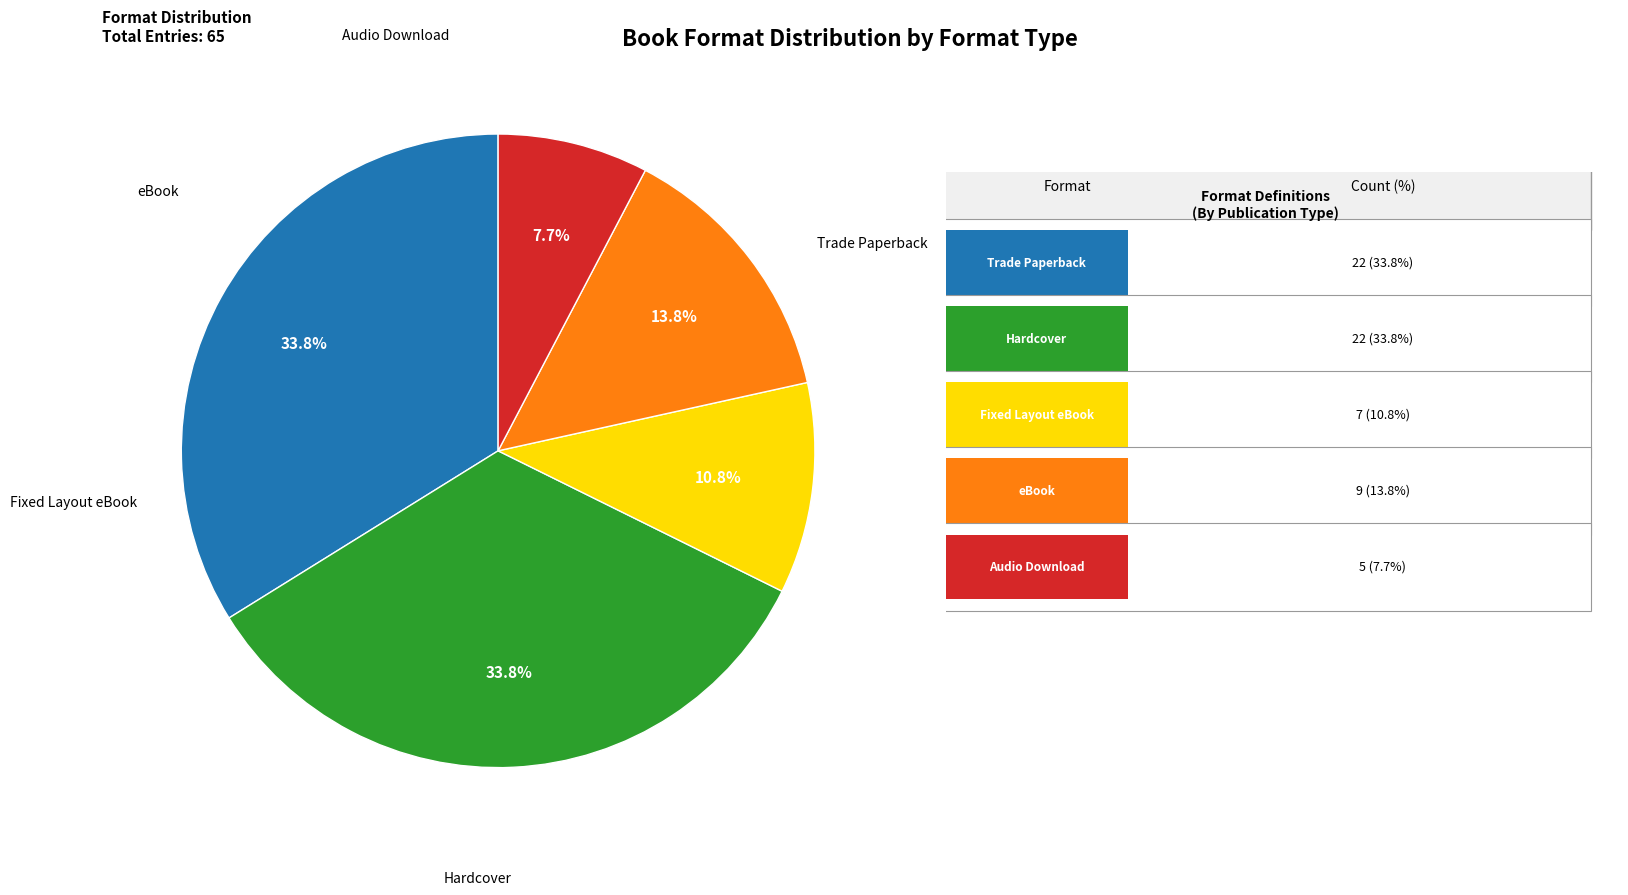

Does any single category account for the majority?

No